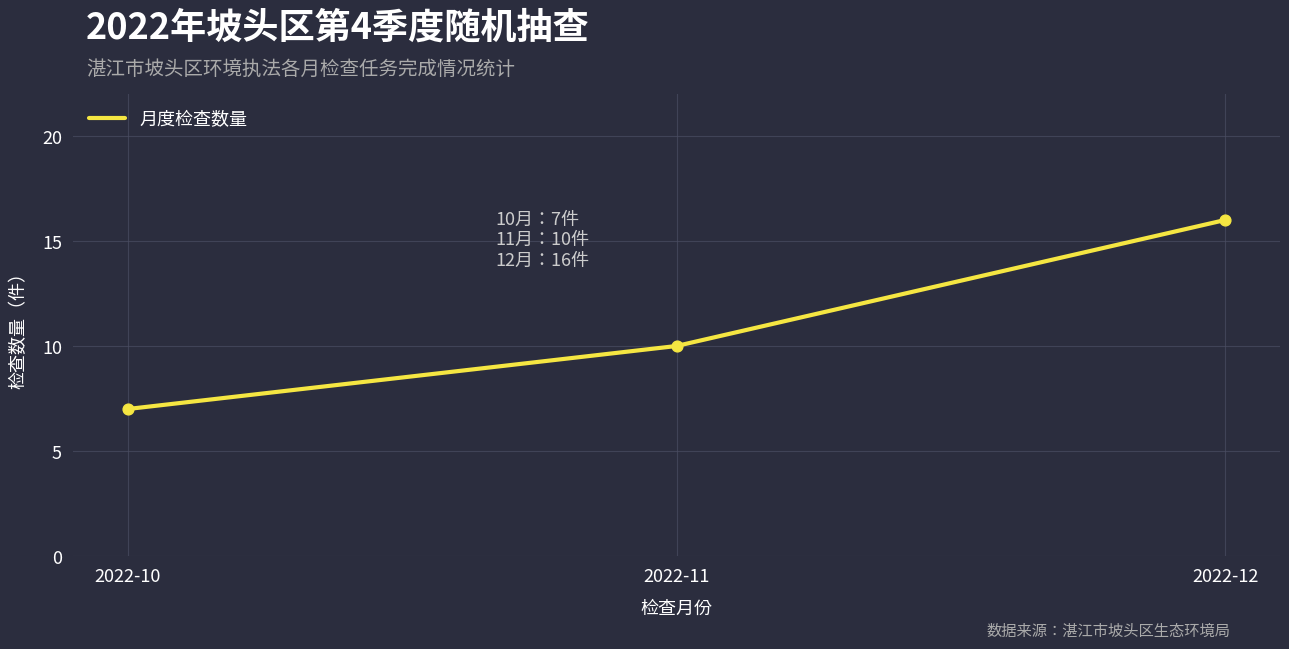

Between 2022-11 and 2022-12, which is larger?

2022-12